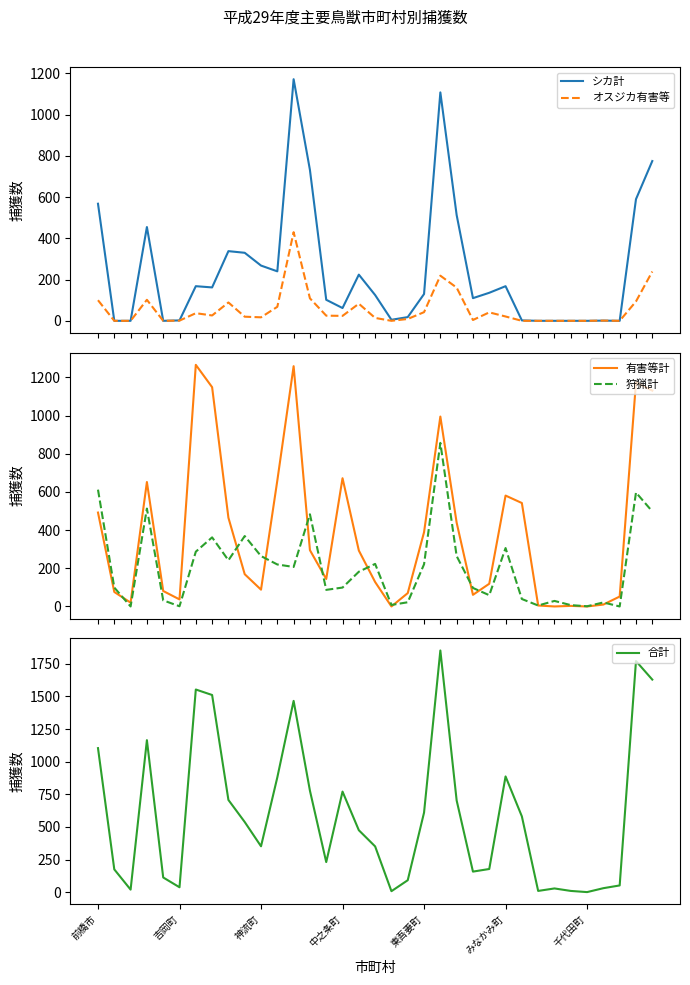

True or false: 合計 has a value of 537 at 神流町.

False